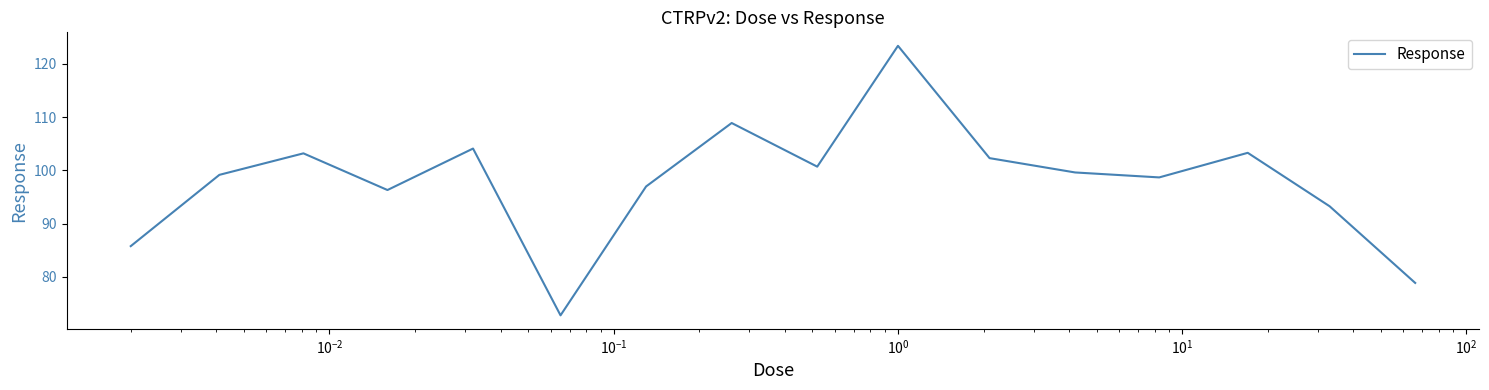

What is the difference between the maximum and minimum values?

50.6